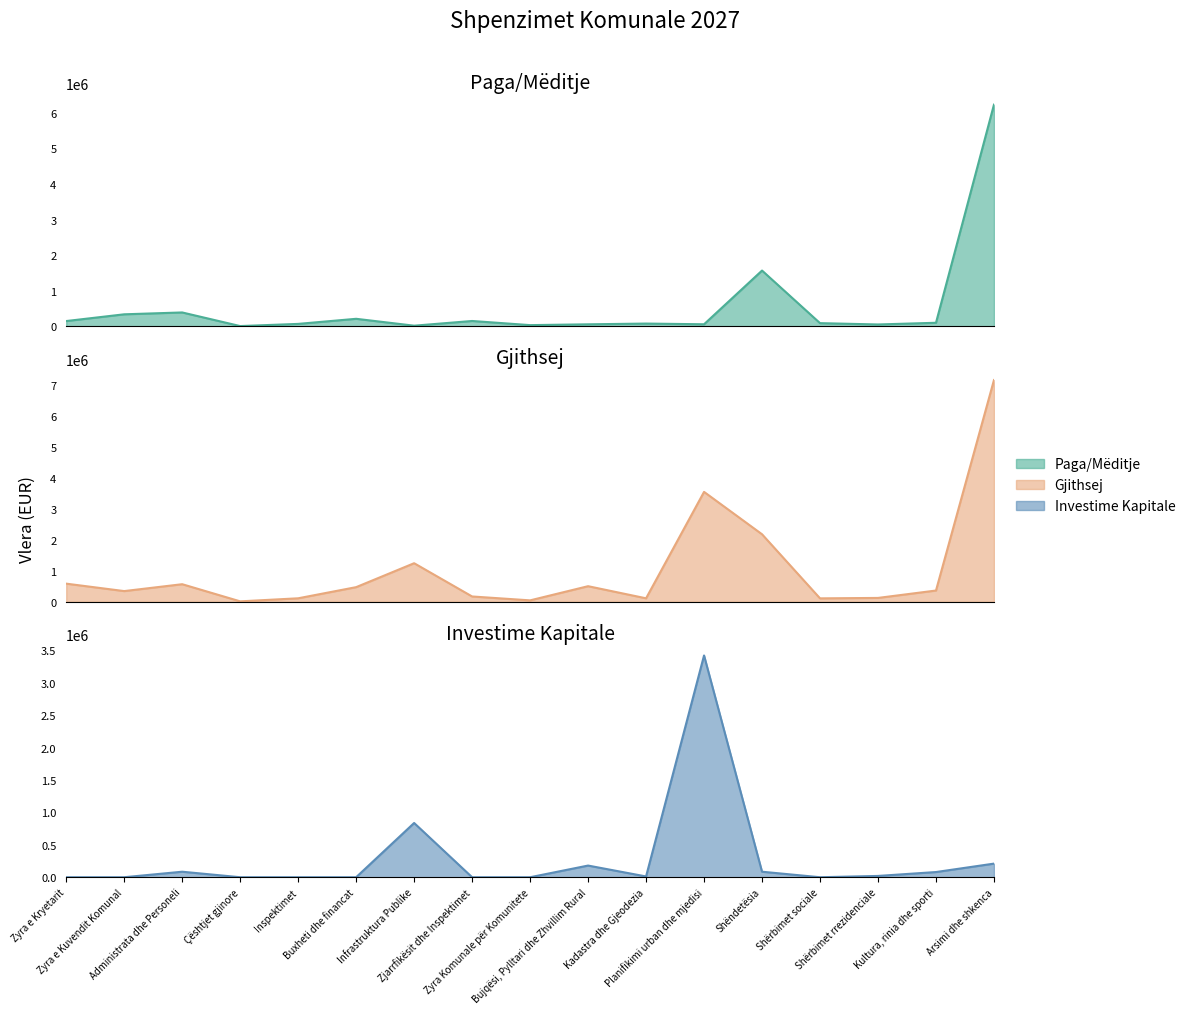

List the series in order of their overall mean, highest first.

Gjithsej, Paga/Mëditje, Investime Kapitale